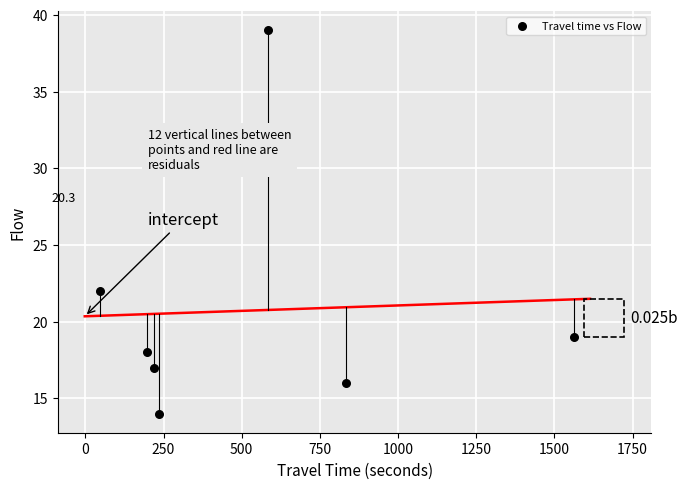

What is the range of Y values (max minus min)?

25